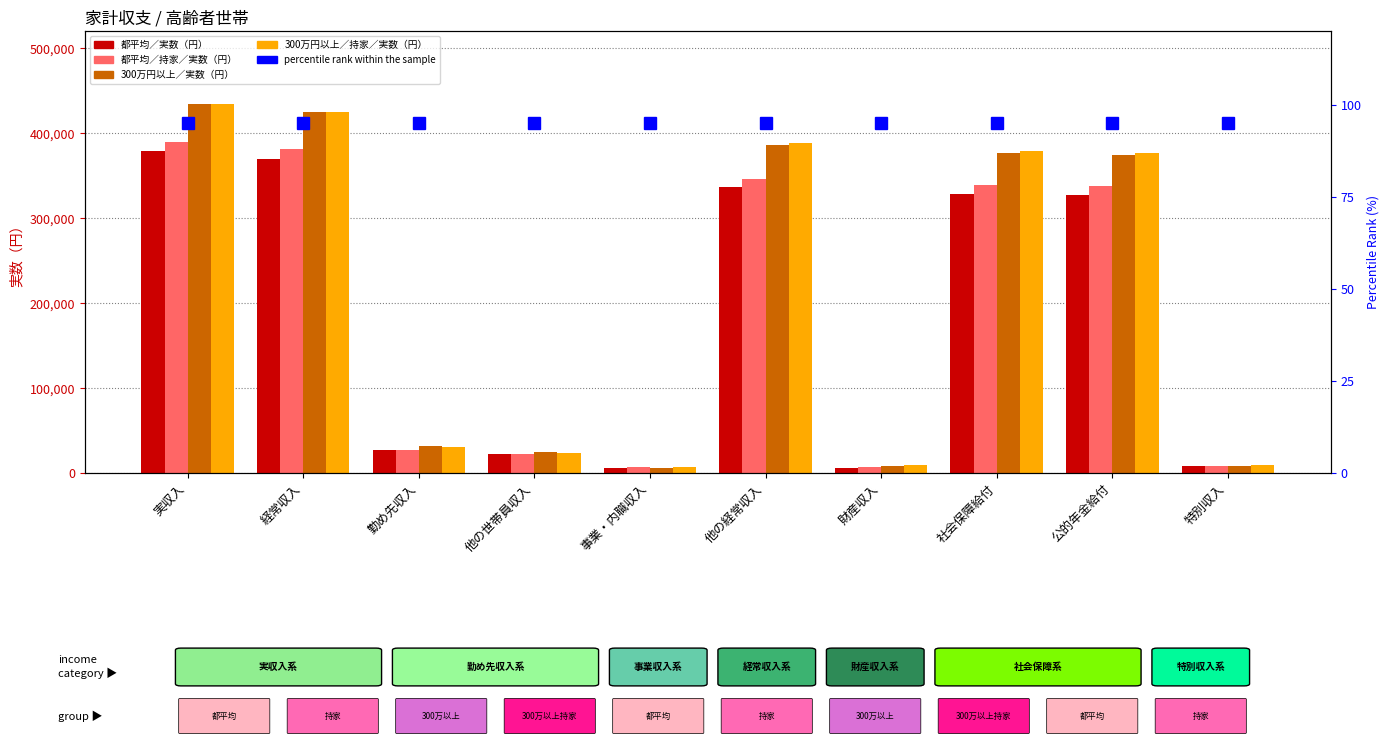

What is the lowest value of the percentile rank within the sample series?

95